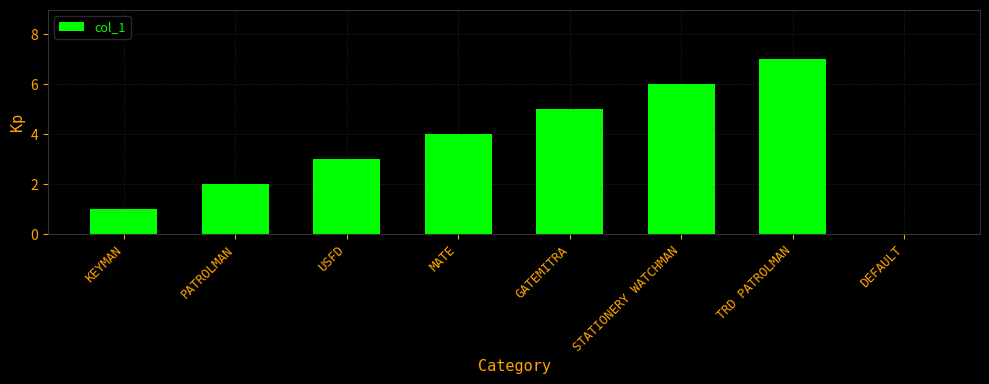

Reading left to right, list all the values displayed in this chart.

1	2	3	4	5	6	7	0